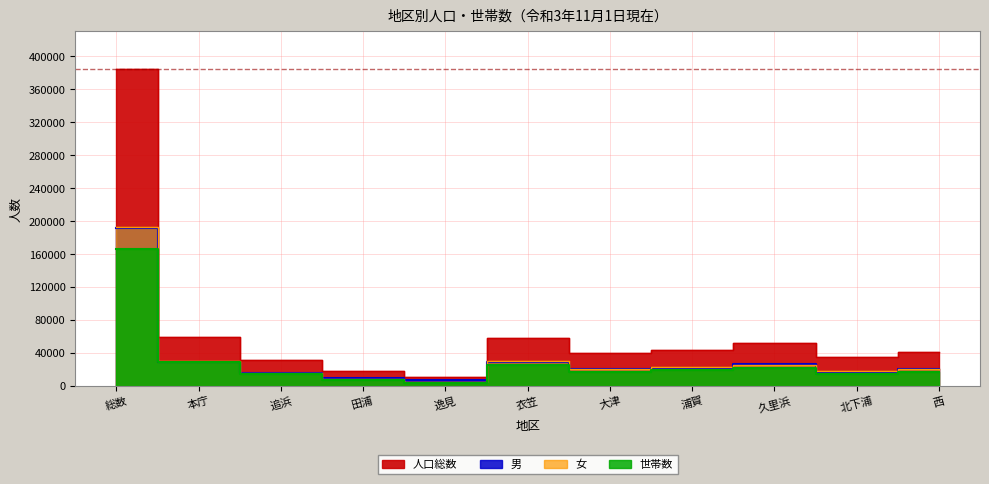

Between 久里浜 and 西, which series saw the biggest shift?

人口総数